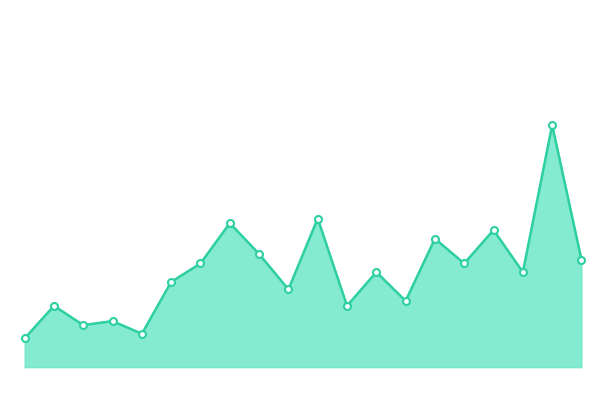

What is the value of the 4th point from the left?

19.3